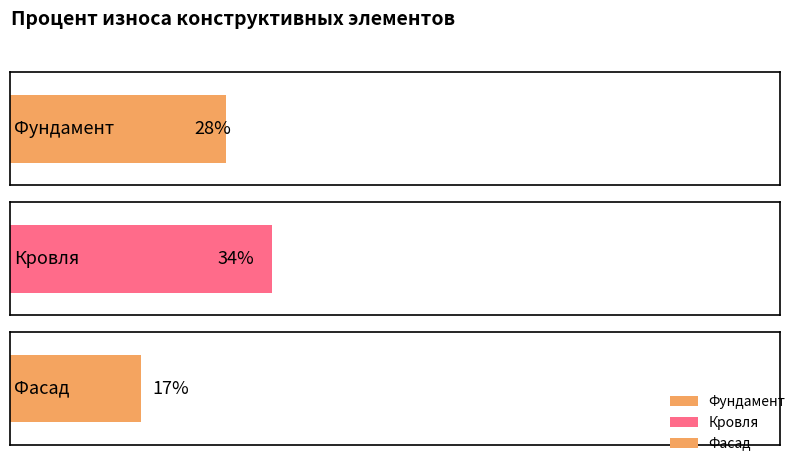

Does the chart contain any negative values?

No